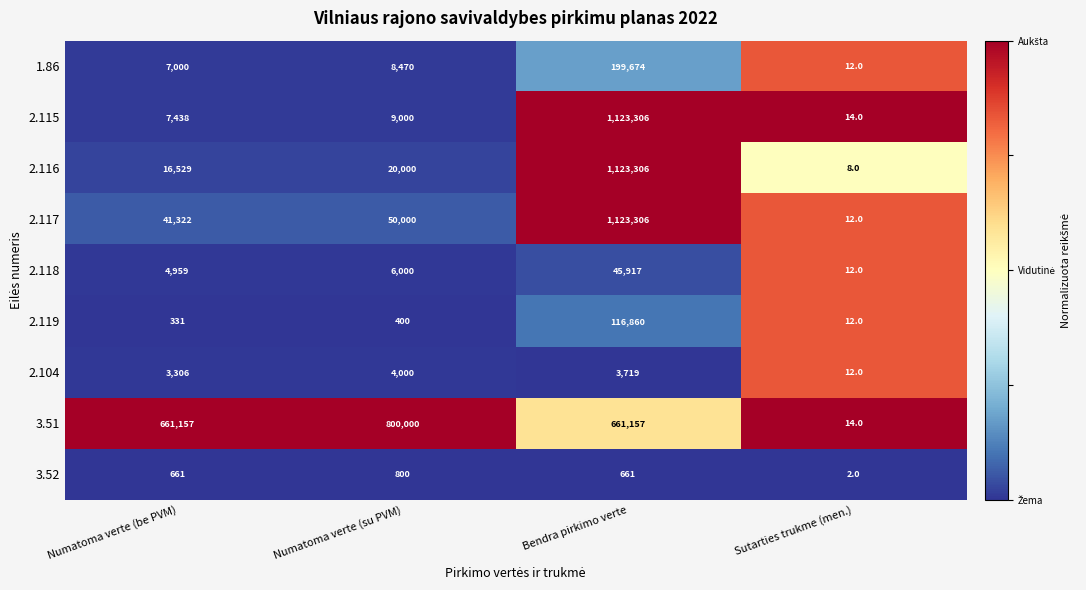

What is the spread (max minus min) of values at Sutarties trukme (men.)?

12